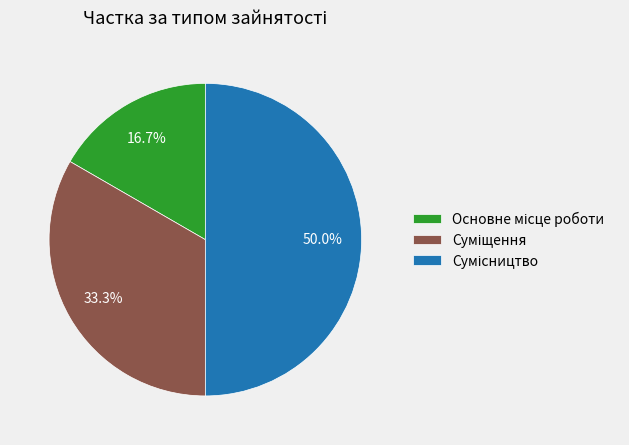

To the nearest percent, what is the difference between the Основне місце роботи and Суміщення slice percentages?

17%